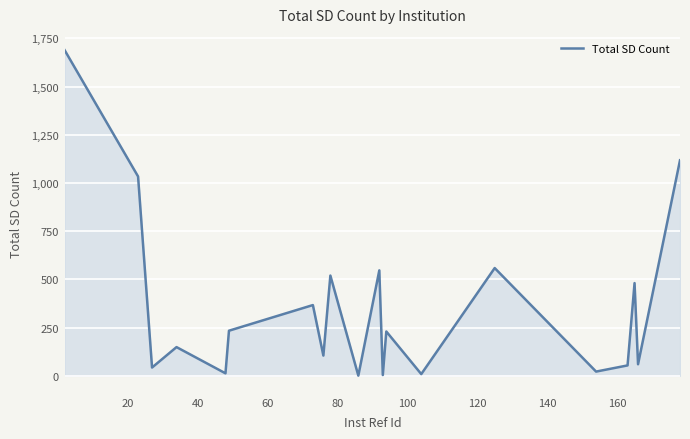

What is the maximum value shown in the chart?

1689